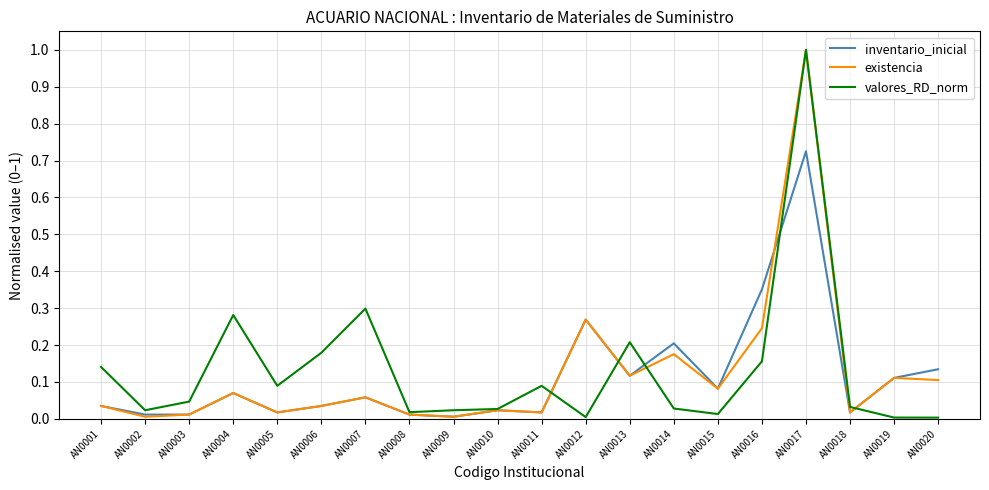

Is the value of valores_RD_norm at AN0018 greater than the value of existencia at AN0007?

No